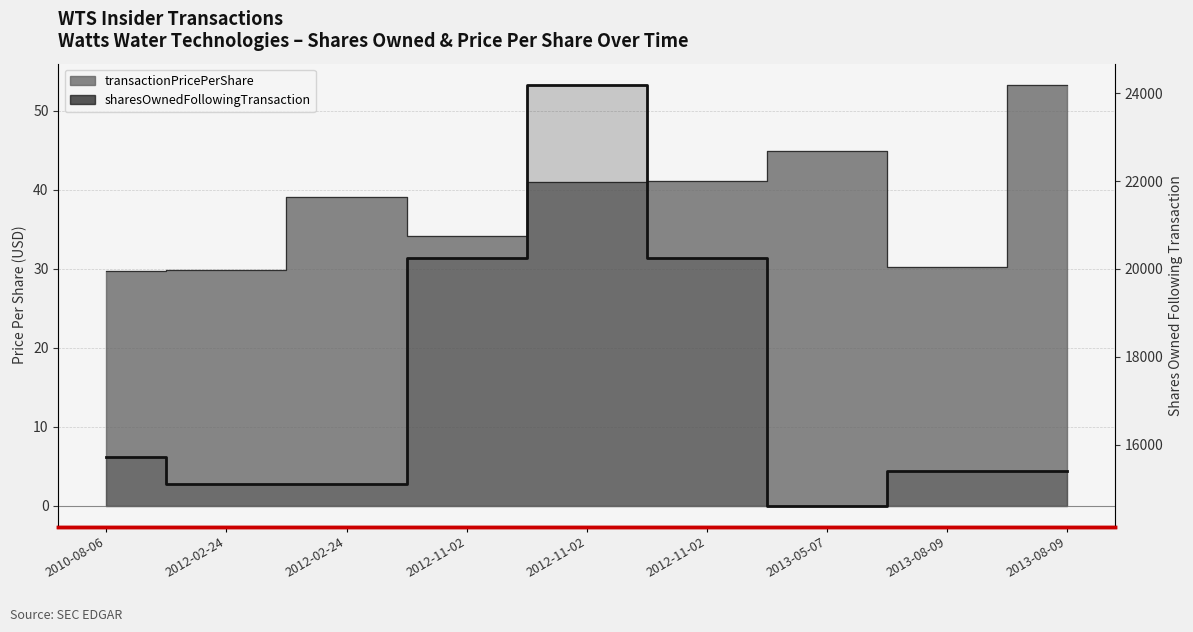

The chart shows a value of 15106 at 2012-02-24. True or false?

True